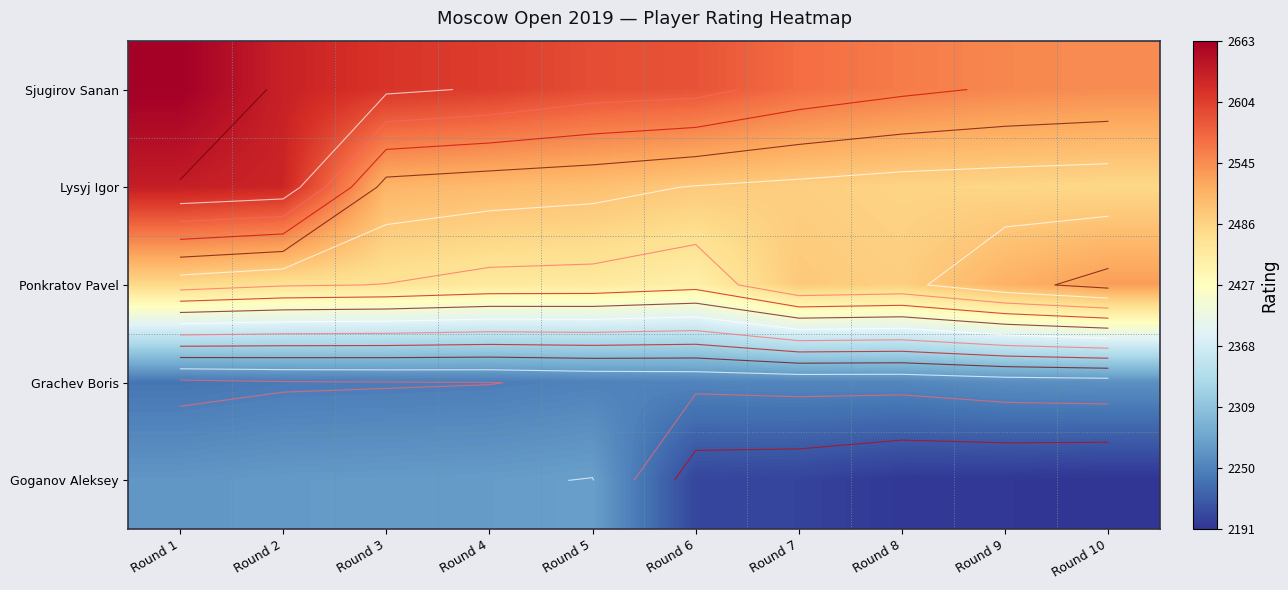

At which category is the sum across all series the highest?

Round 1